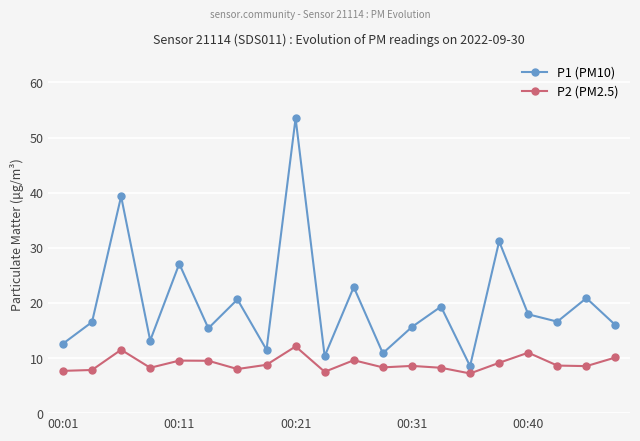

What is the value of the P1 (PM10) point at the 2nd from the left?

16.5